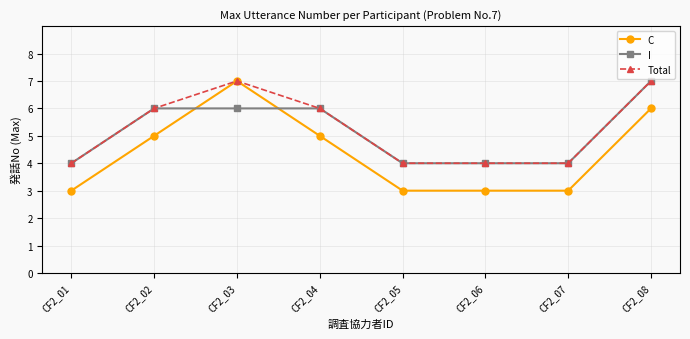

What is the difference between the maximum and second lowest values in the Total series?

3